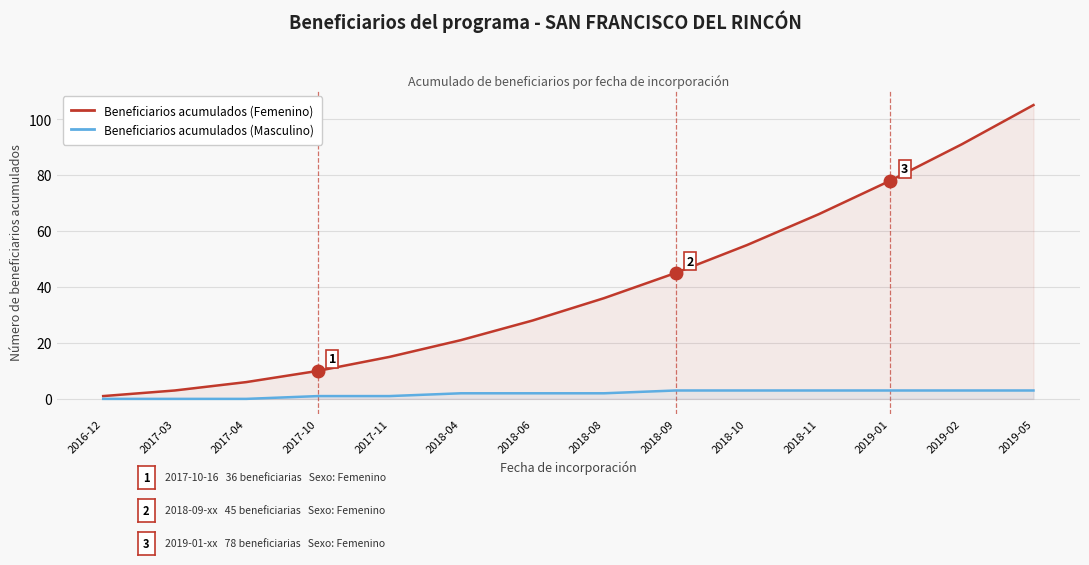

True or false: Beneficiarios acumulados (Femenino) has more than 0 points higher than both neighbors.

False